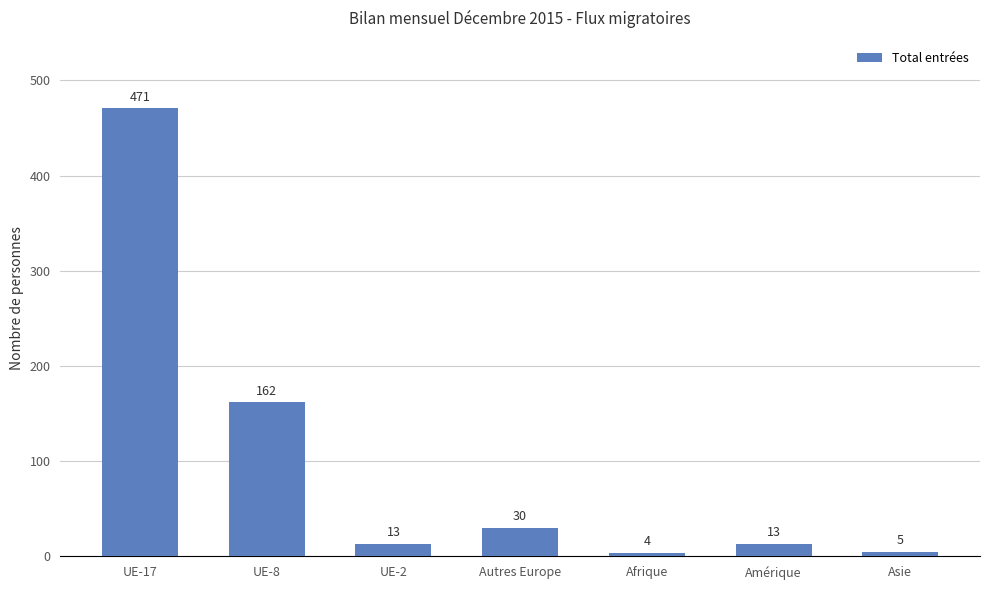

How many data points are less than 13?

2